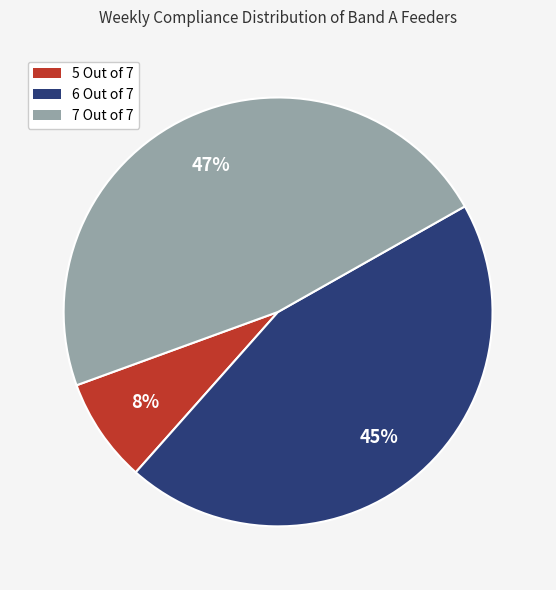

Combined, do 5 Out of 7 and 6 Out of 7 account for over 50%?

Yes